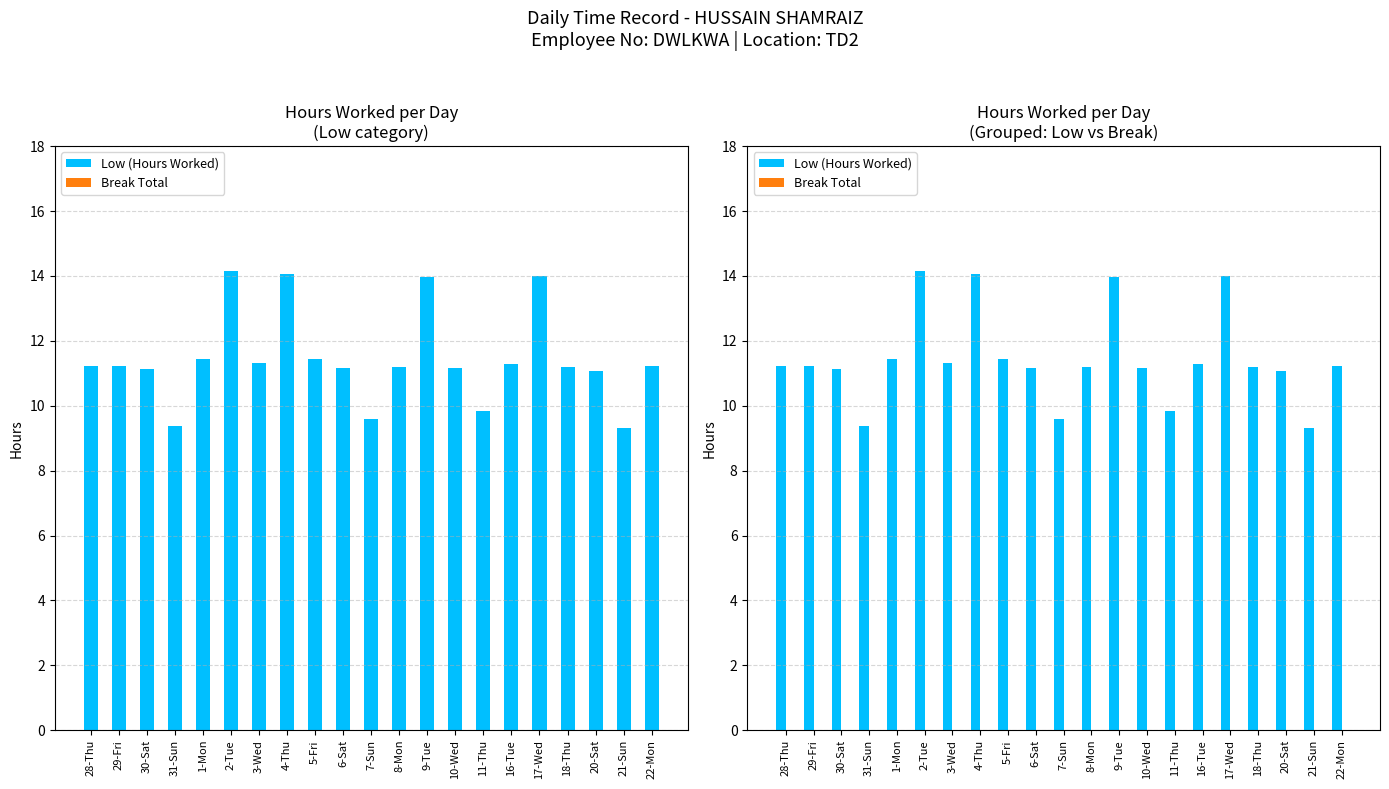

The value of Break Total at 16-Tue is 0.0. True or false?

True